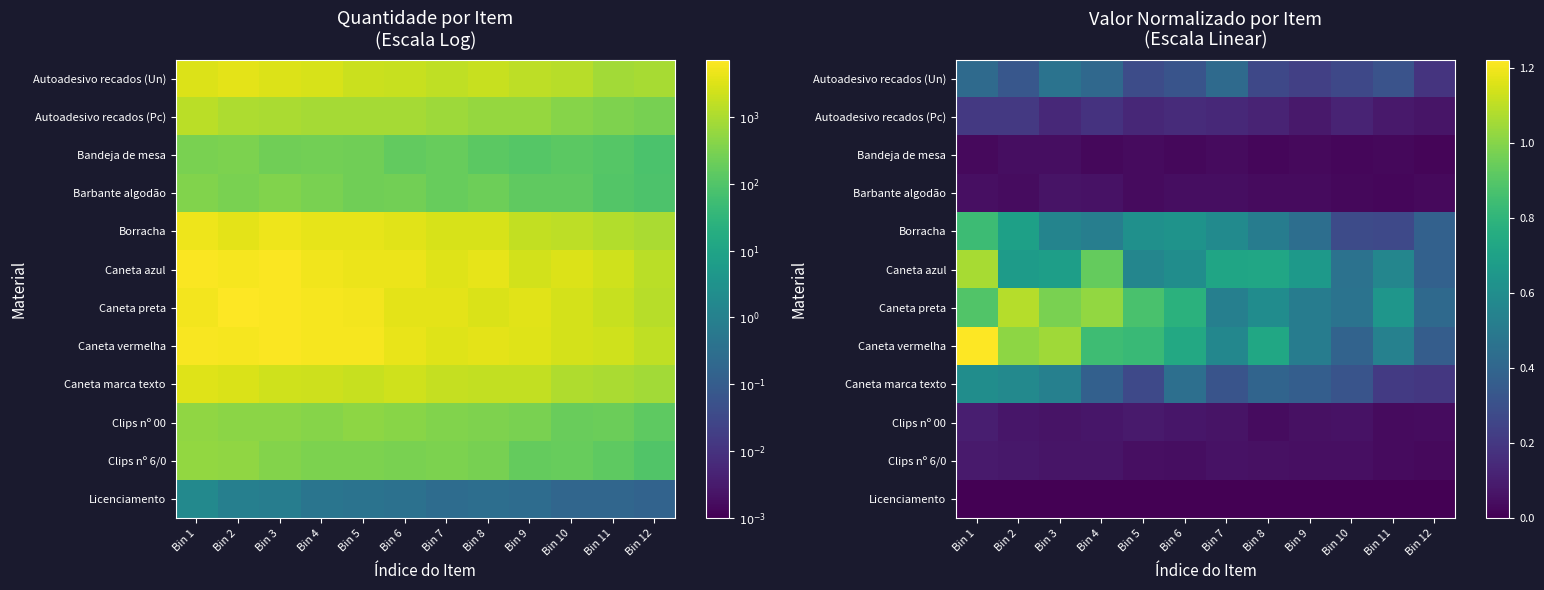

What value does the Caneta vermelha series have at Bin 7?

0.6